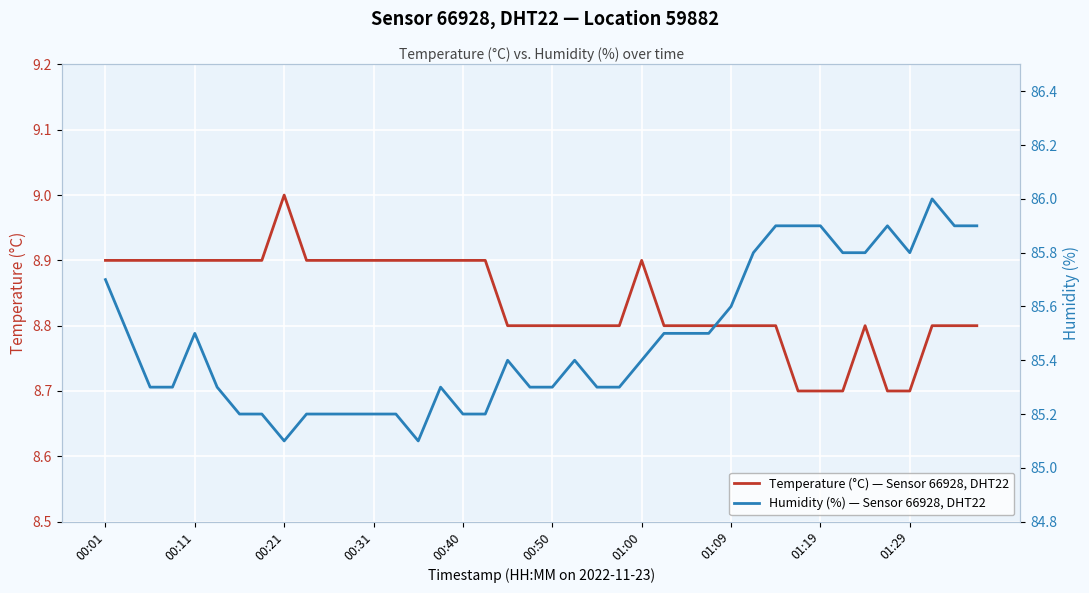

What value does the Temperature (°C) — Sensor 66928, DHT22 series have at 00:01?

8.9